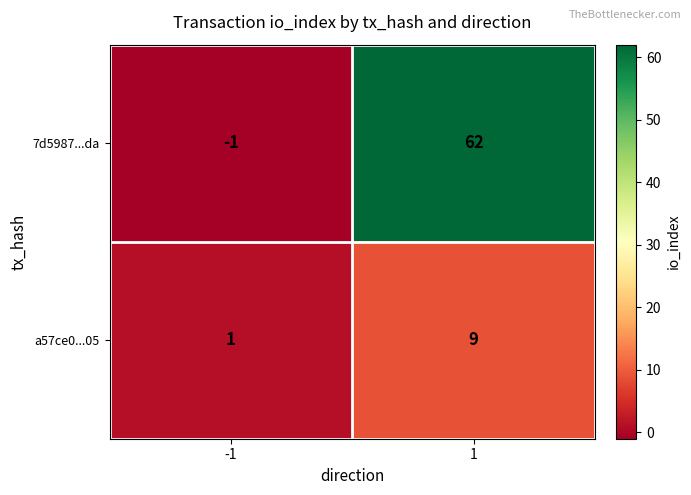

What is the sum of all a57ce0...05 values?

10